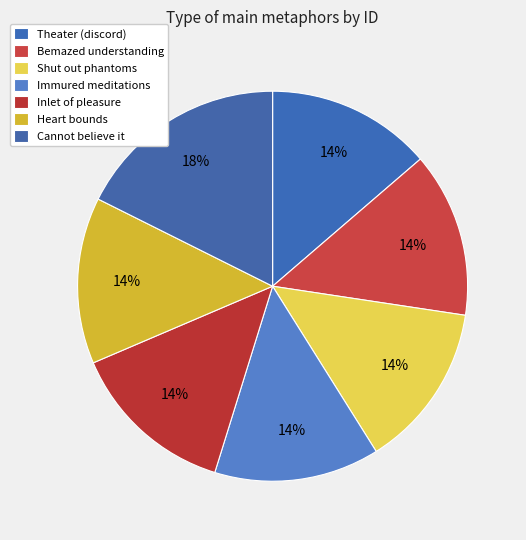

Is it true that Inlet of pleasure is 14% of the pie?

True